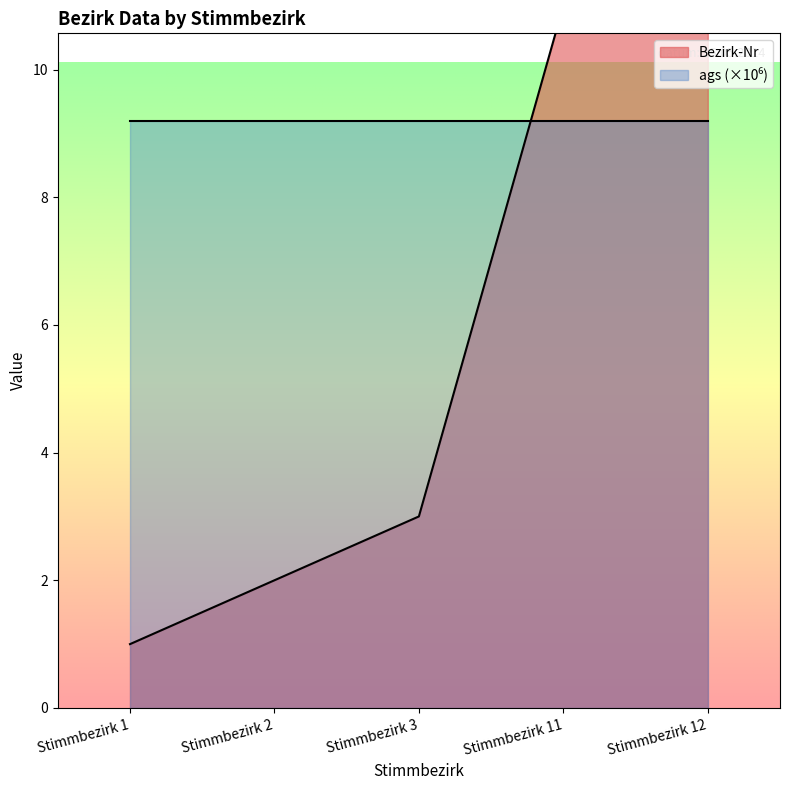

Where does the data first go above 3?

Stimmbezirk 11